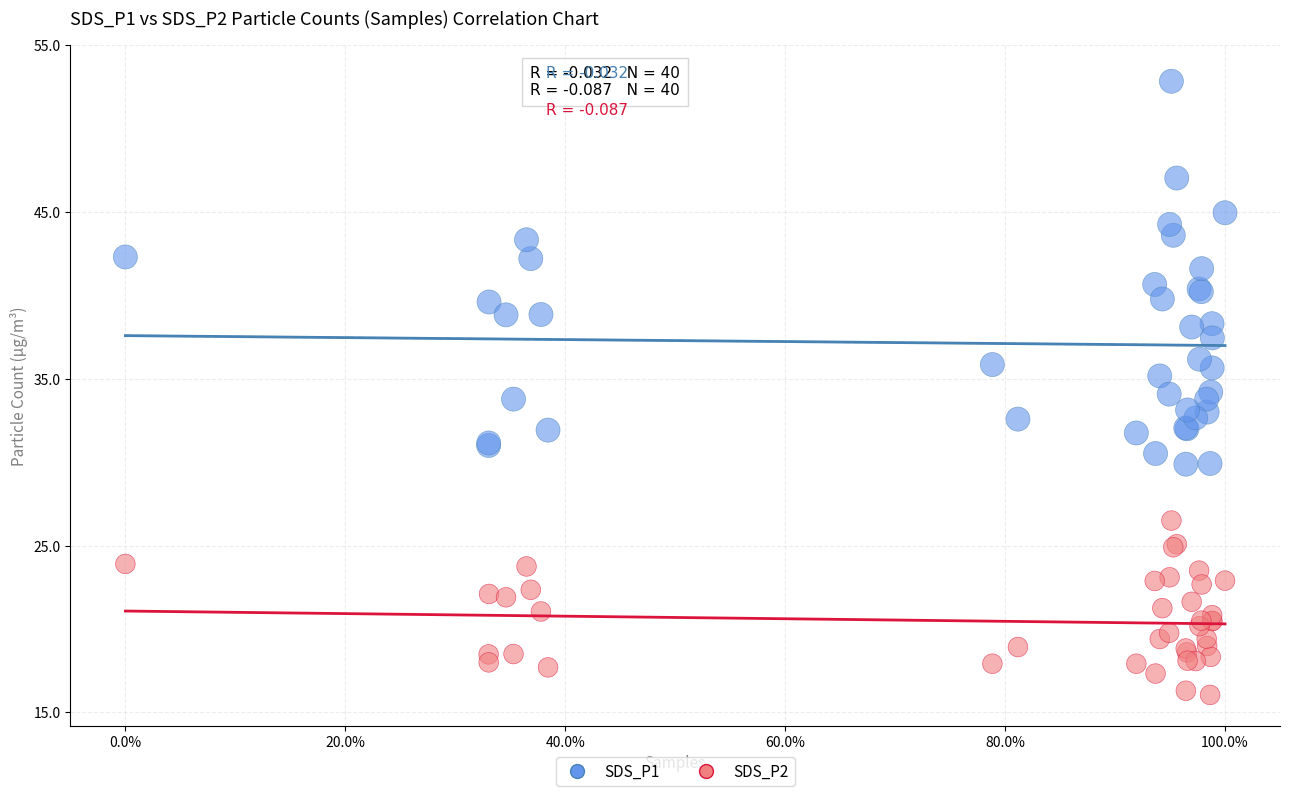

Which series contains the lowest Y value?

SDS_P2